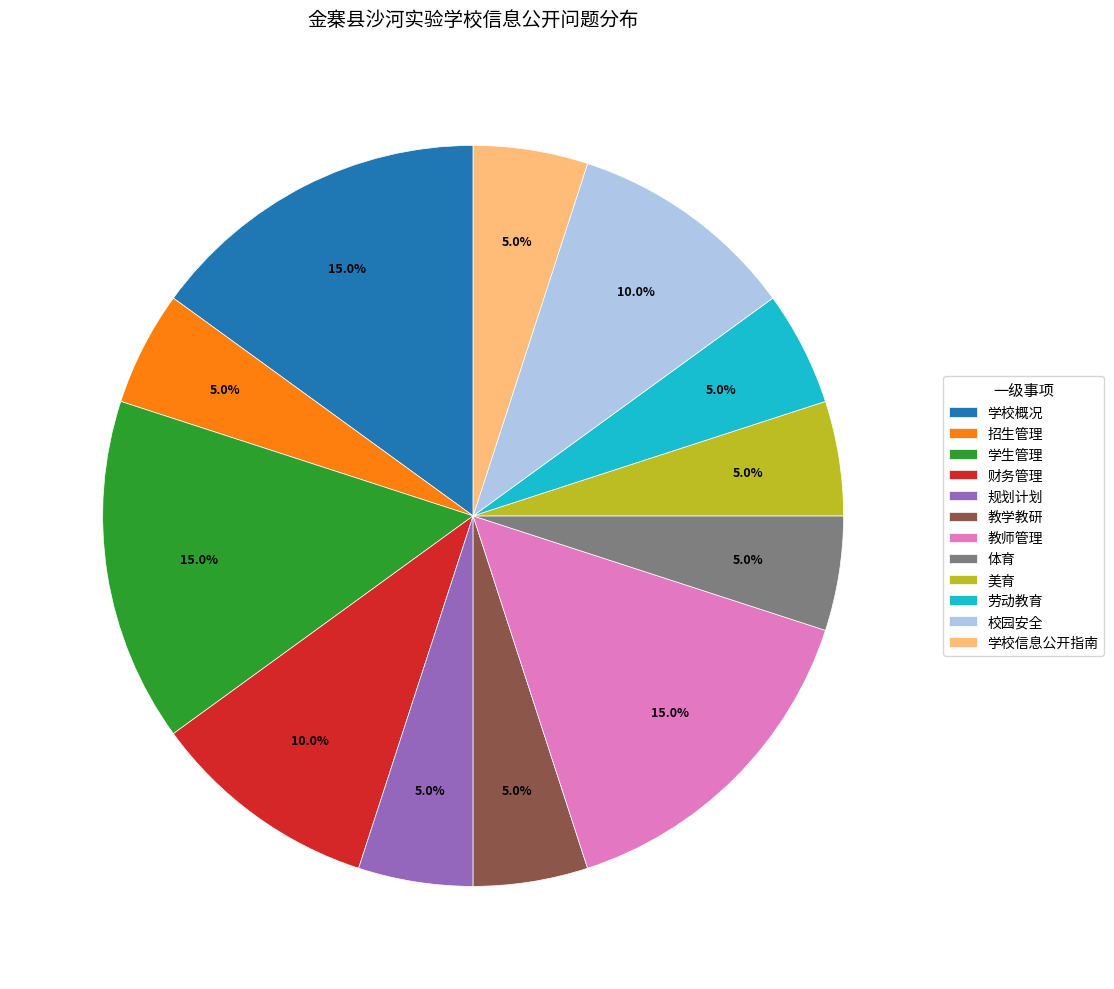

How many segments does this pie chart have?

12